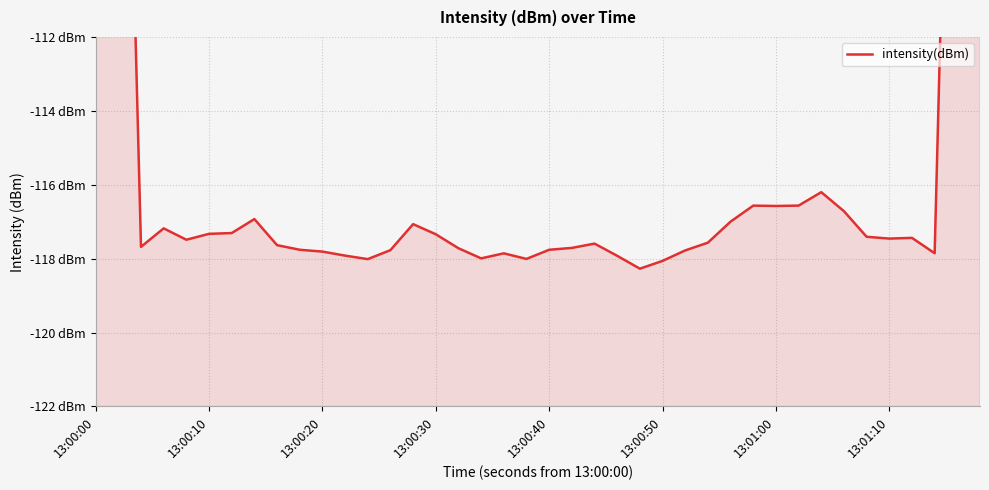

How many data points does each series have?

40